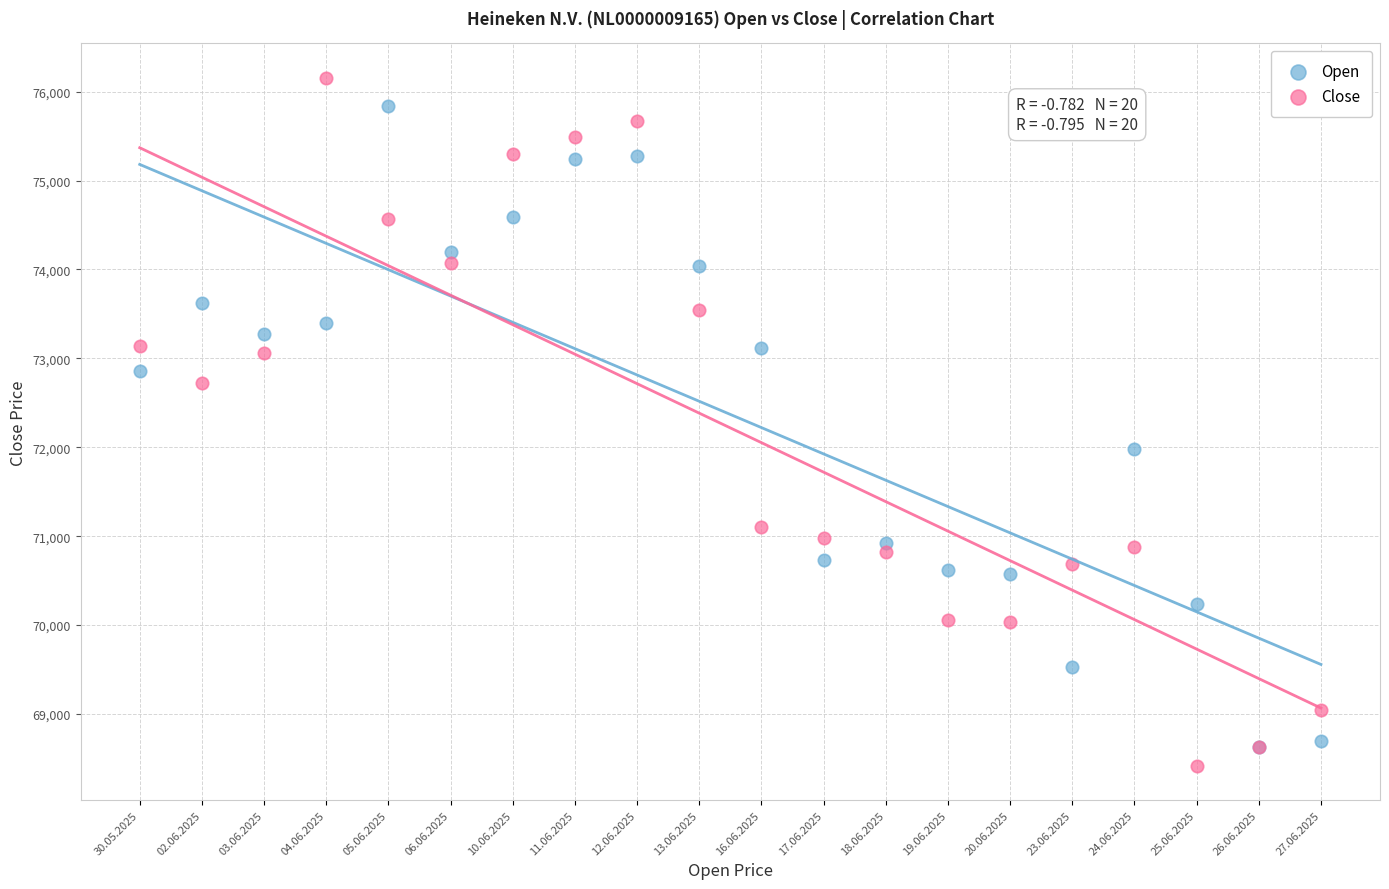

Which series has the widest spread of Y values?

Close